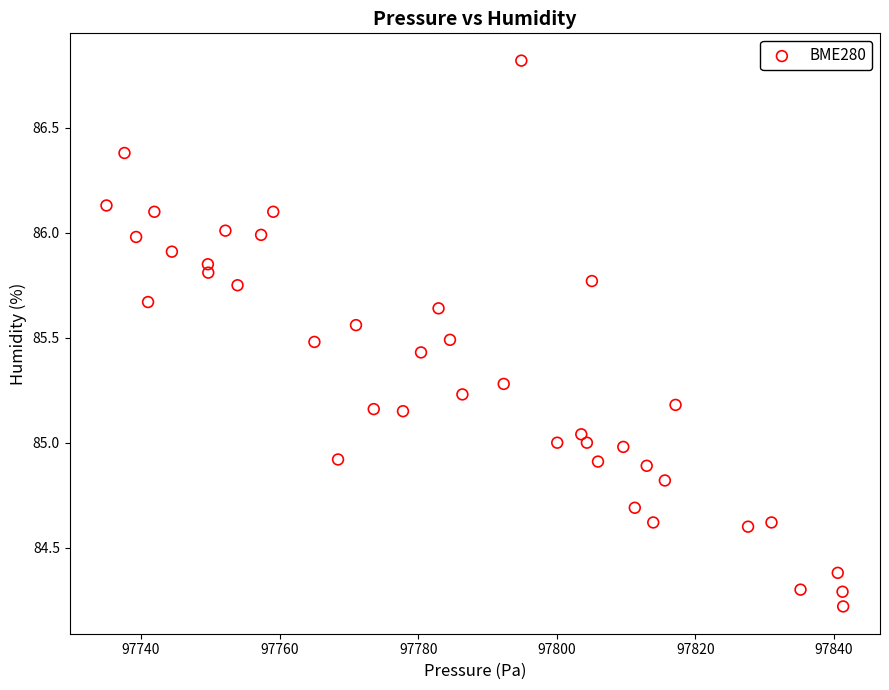

What is the range of Y values (max minus min)?

2.6